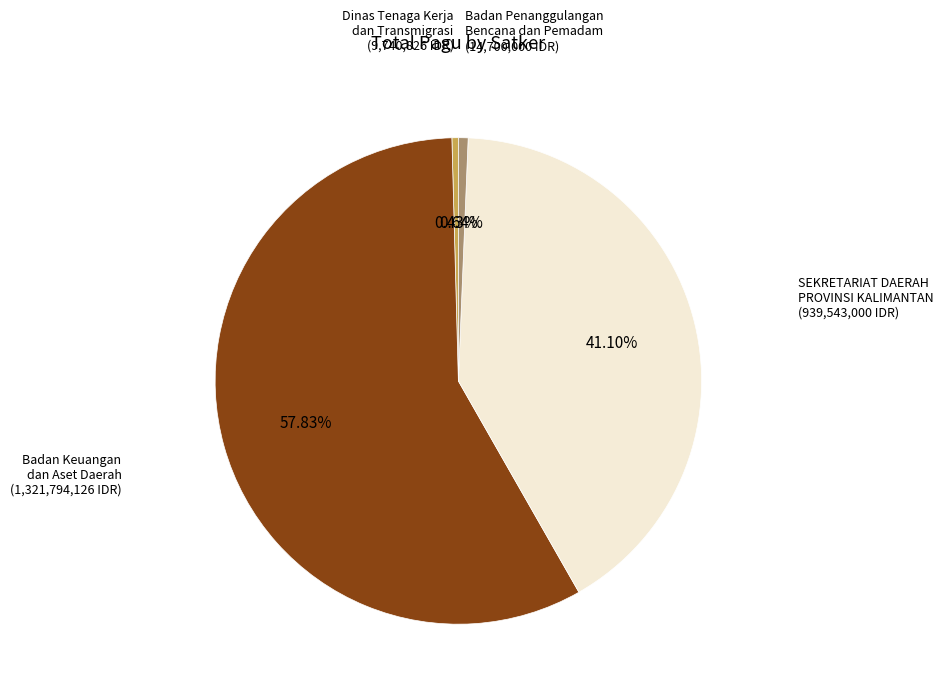

Does any single category account for the majority?

Yes